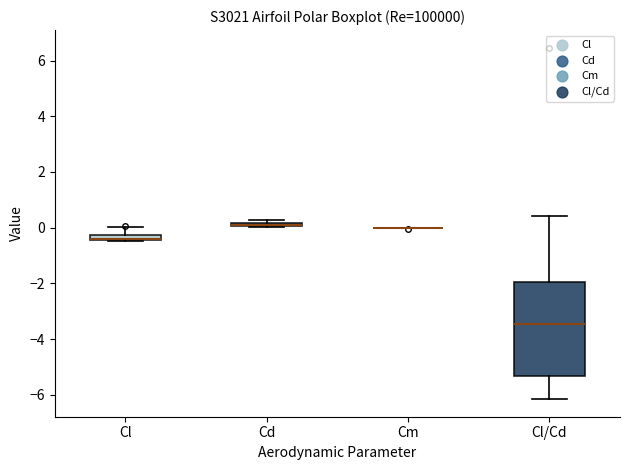

Where is the lower edge of the box for Cl on the y-axis? The values are not printed on the chart, so give them approximately, as read against the axis.

-0.4